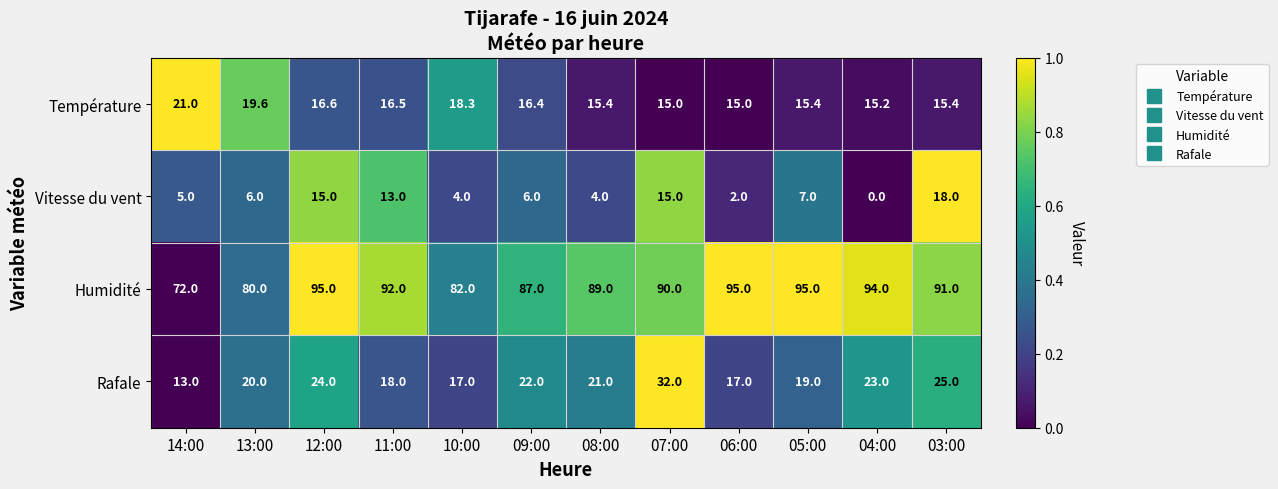

How many data points in Température are above 16?

6